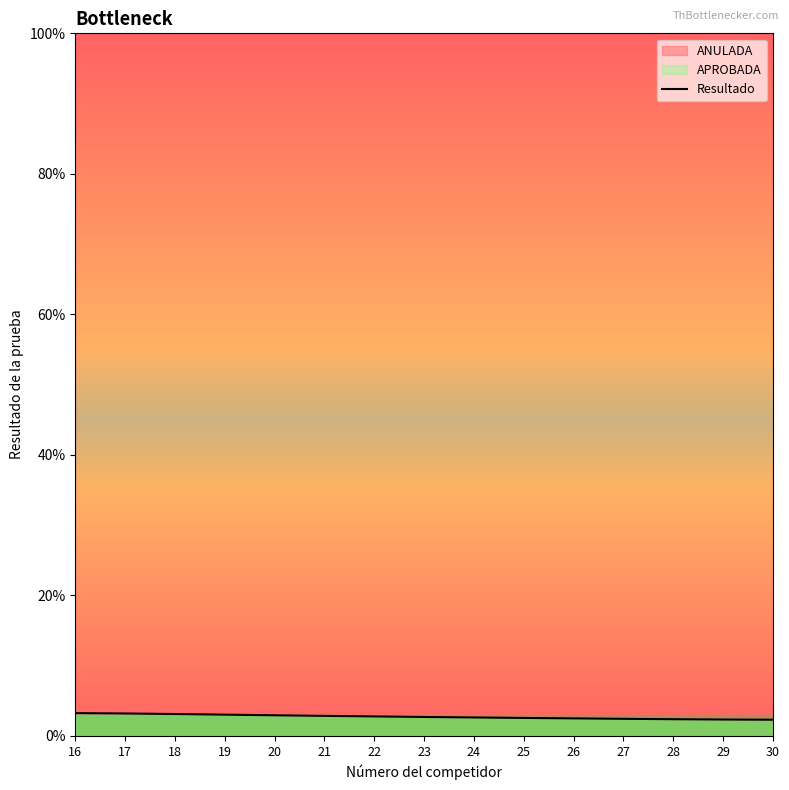

What is the change in value from 25 to 29?

-0.2